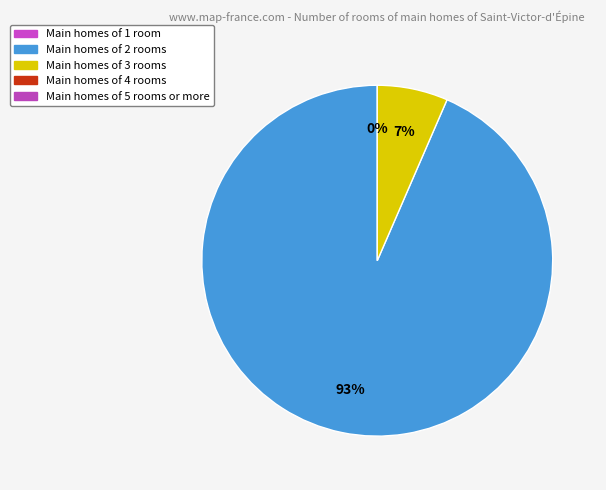

Is BlockHeight 50603 the majority of the pie?

No